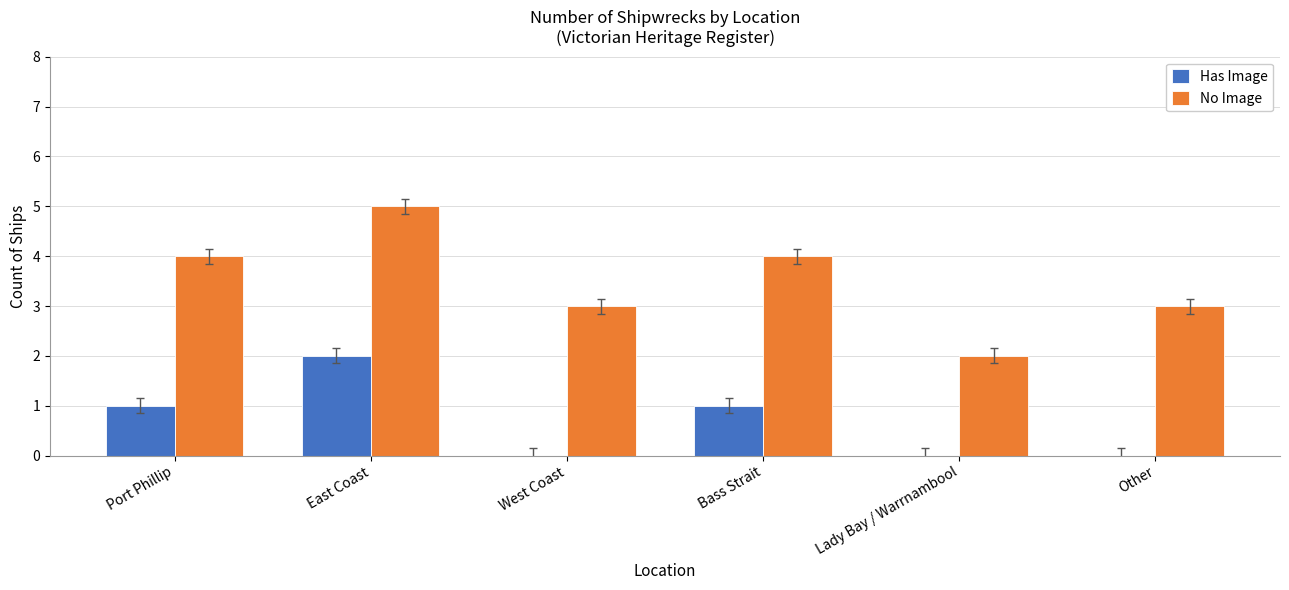

Does the chart contain stacked bars?

No